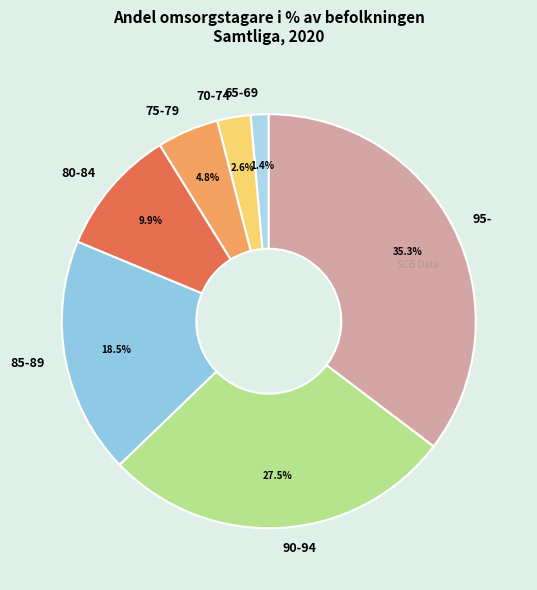

Is 95- the majority of the pie?

No